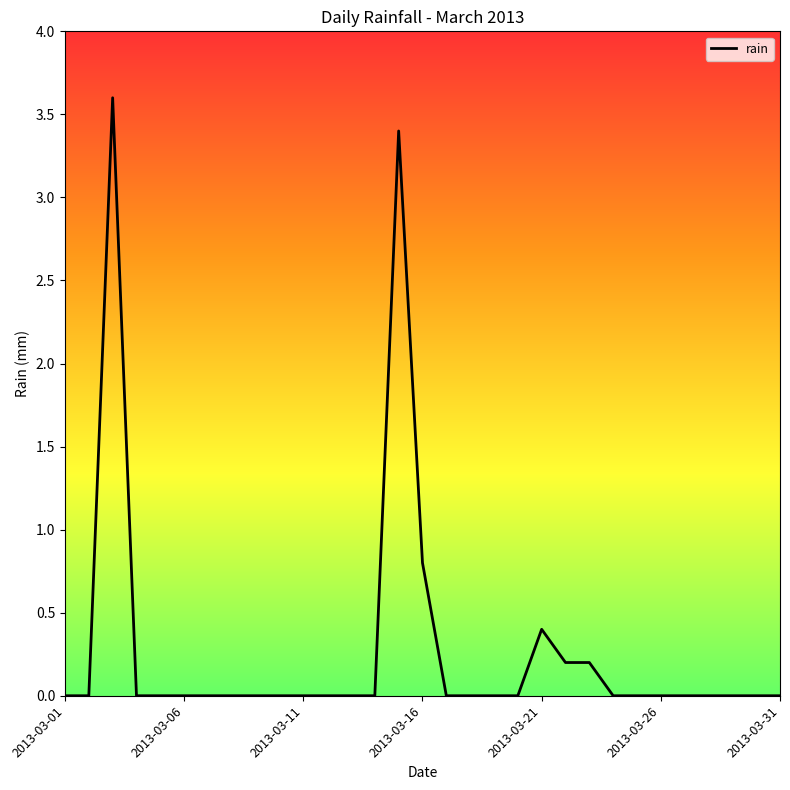

Where is the data nearest to the value 1?

2013-03-16